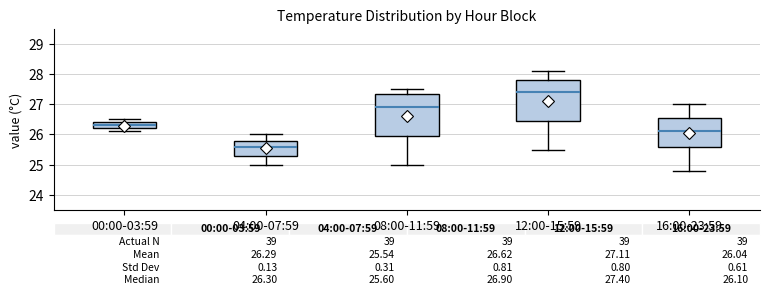

Which box has the lowest median line?

04:00-07:59